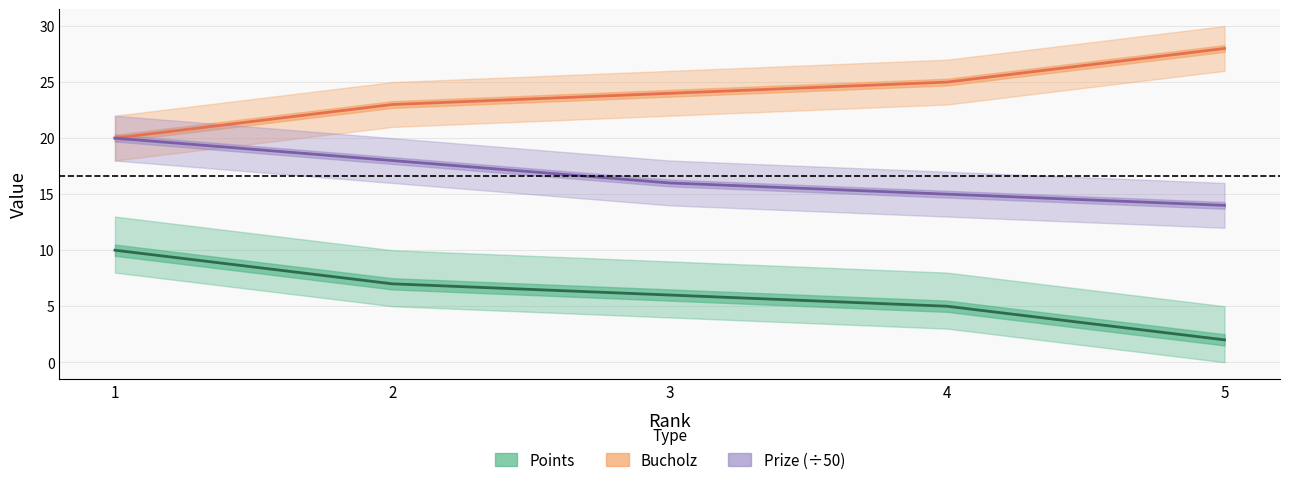

What is the highest value of the Prize (÷50) series?

20